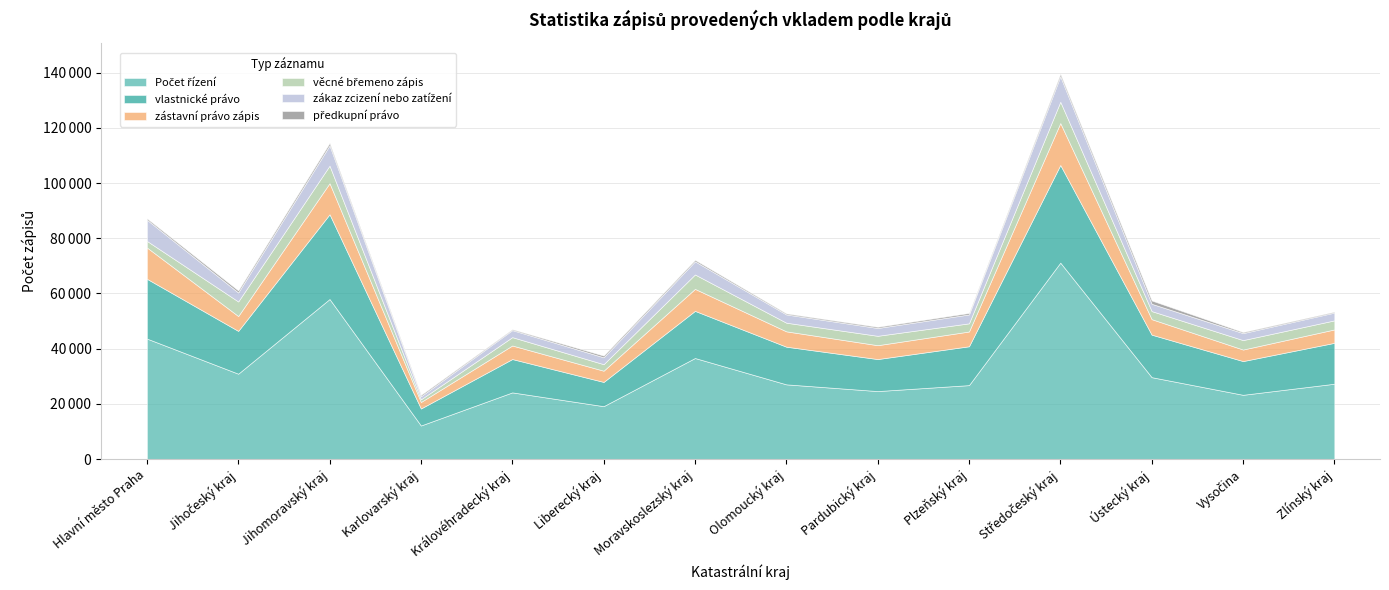

At which label is vlastnické právo closest to 20771?

Hlavní město Praha